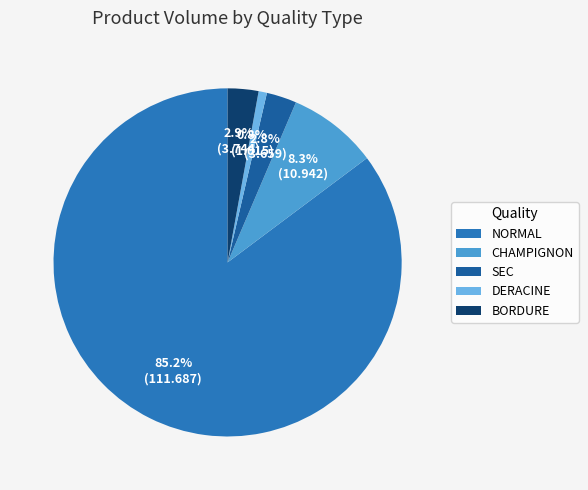

Does any single category account for the majority?

Yes